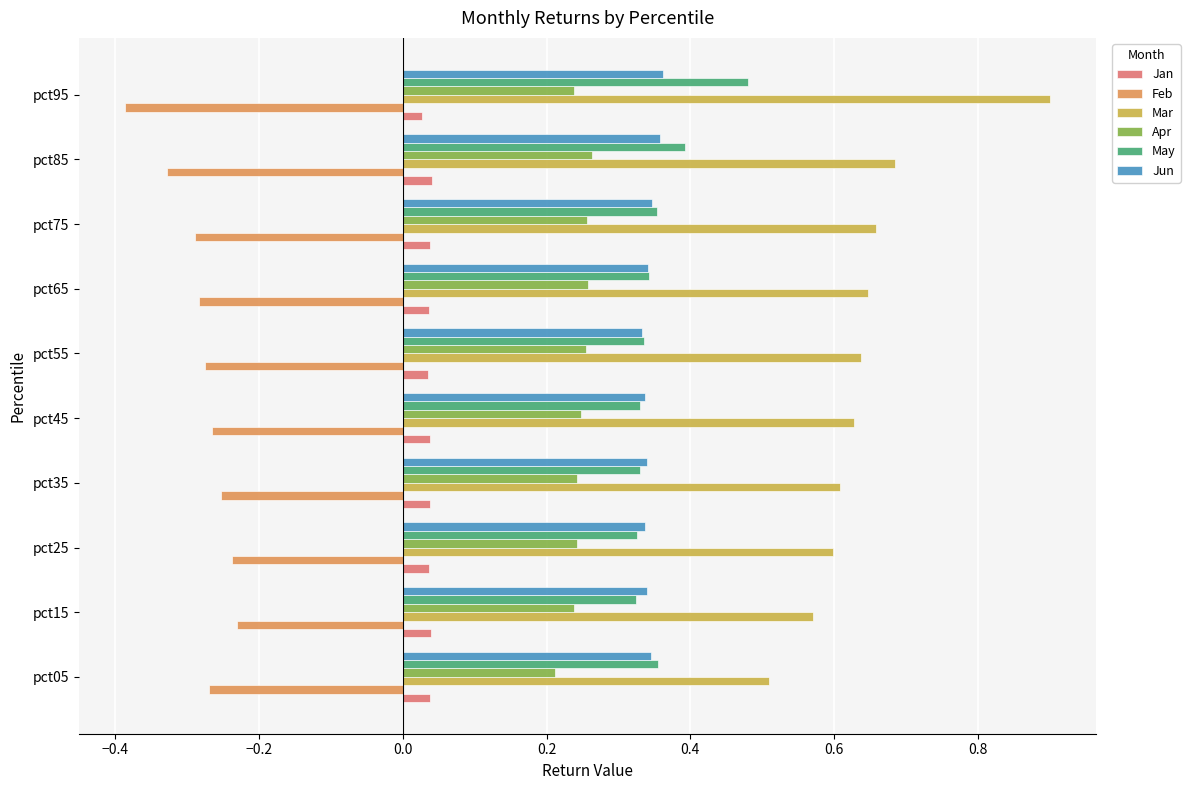

What is the sum of all Mar values?

6.4